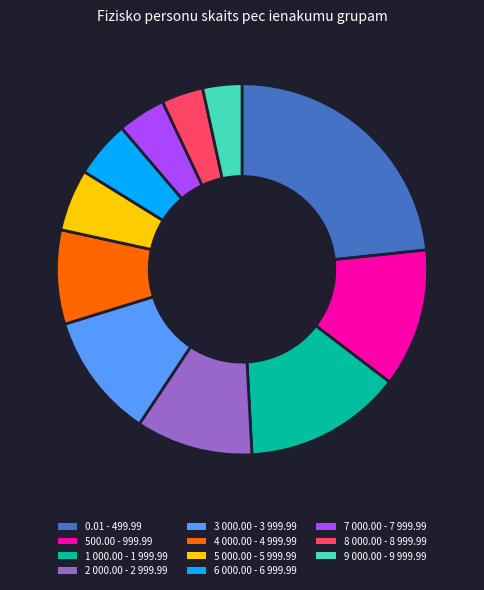

Do 4 000.00 - 4 999.99 and 500.00 - 999.99 together represent more than half of the pie?

No